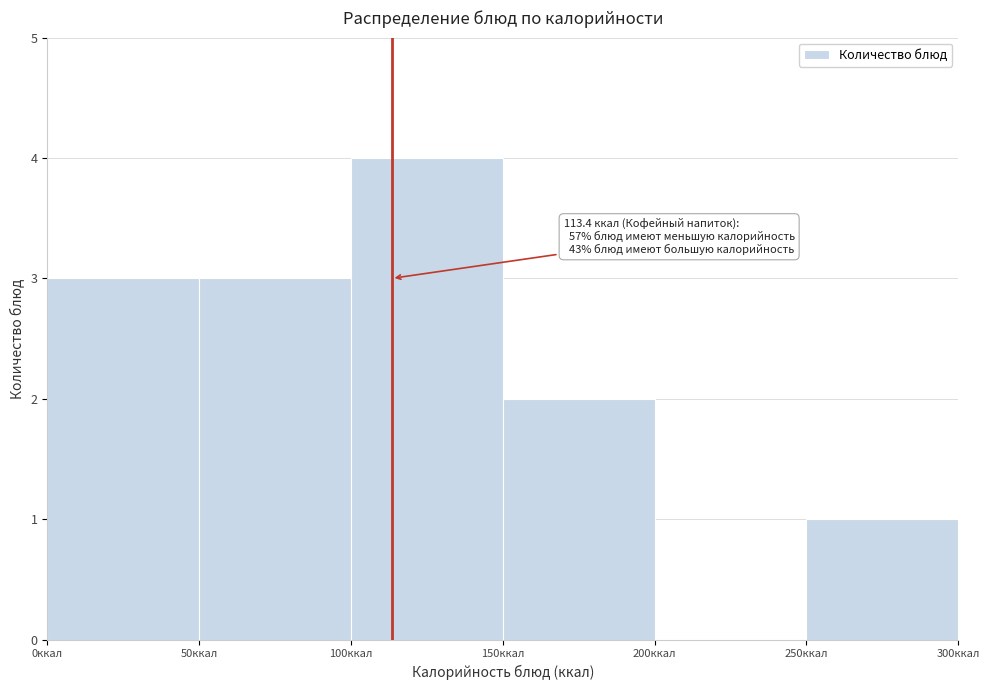

Over which range of the x-axis is the bar tallest?

100 to 150